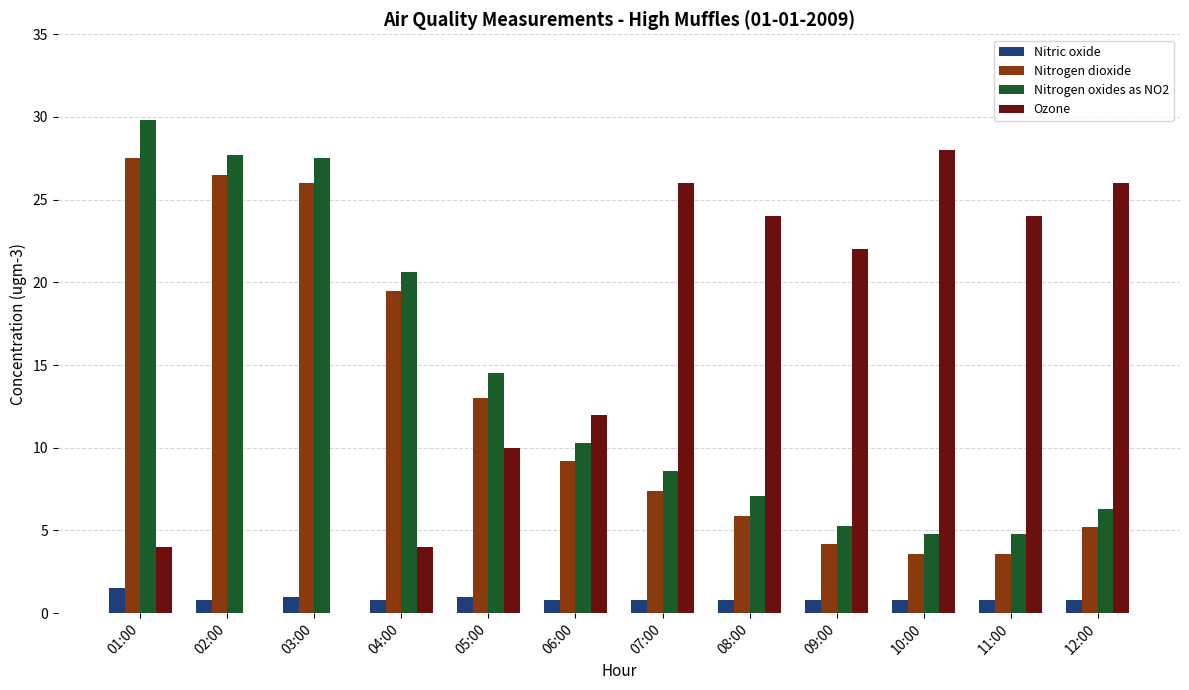

Is the value of Nitrogen oxides as NO2 at 08:00 greater than the value of Nitrogen dioxide at 04:00?

No